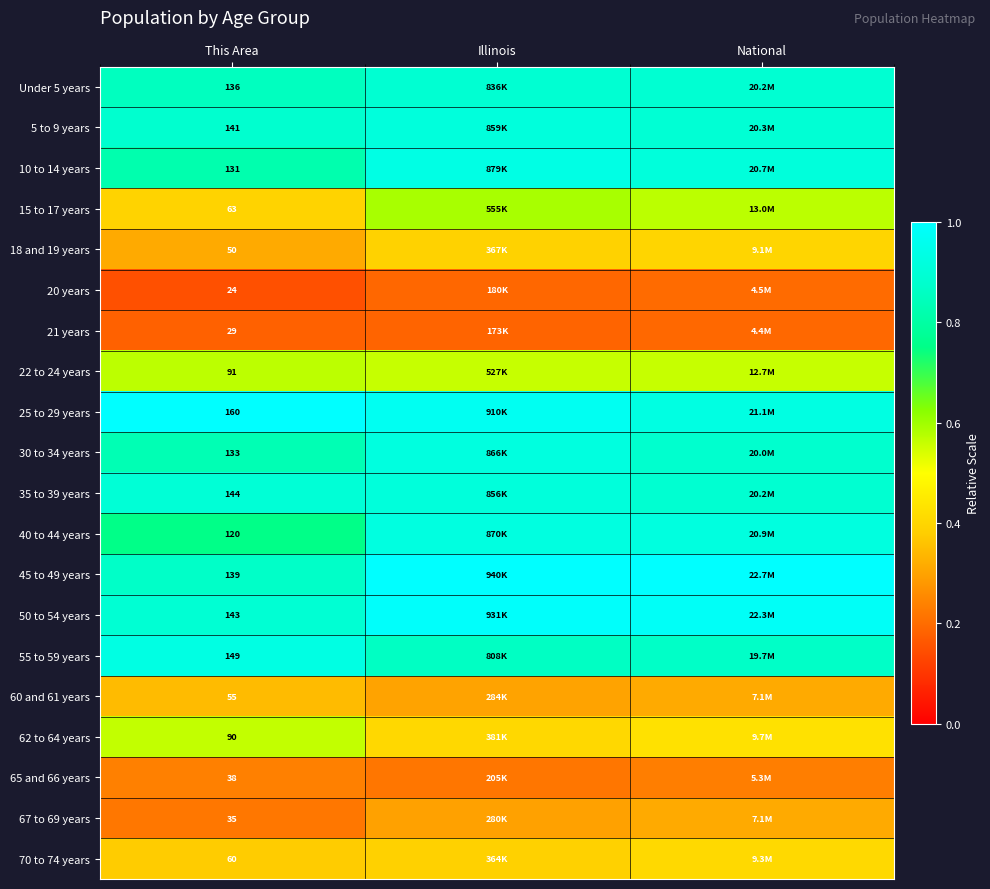

At which category does the chart reach its minimum across all series?

This Area